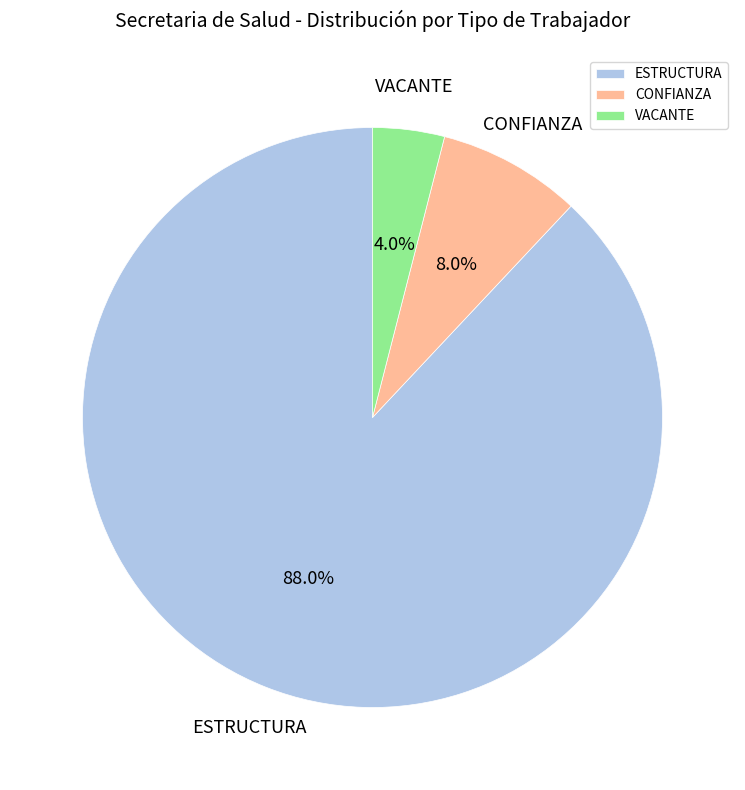

What portion of the pie excludes ESTRUCTURA?

12.0%